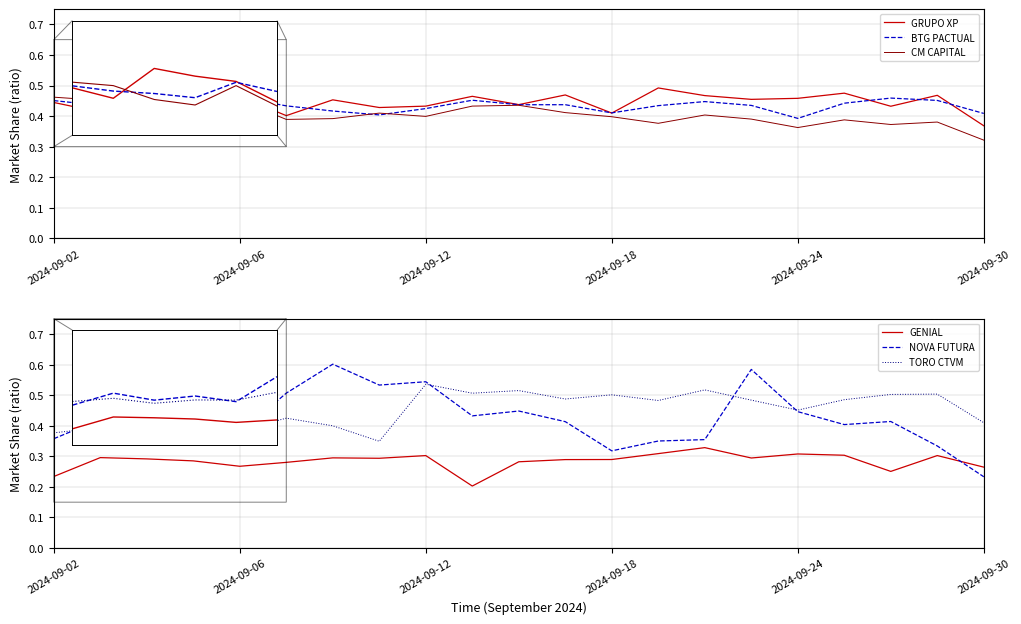

Count the TORO CTVM values in the range 0 to 1.

21